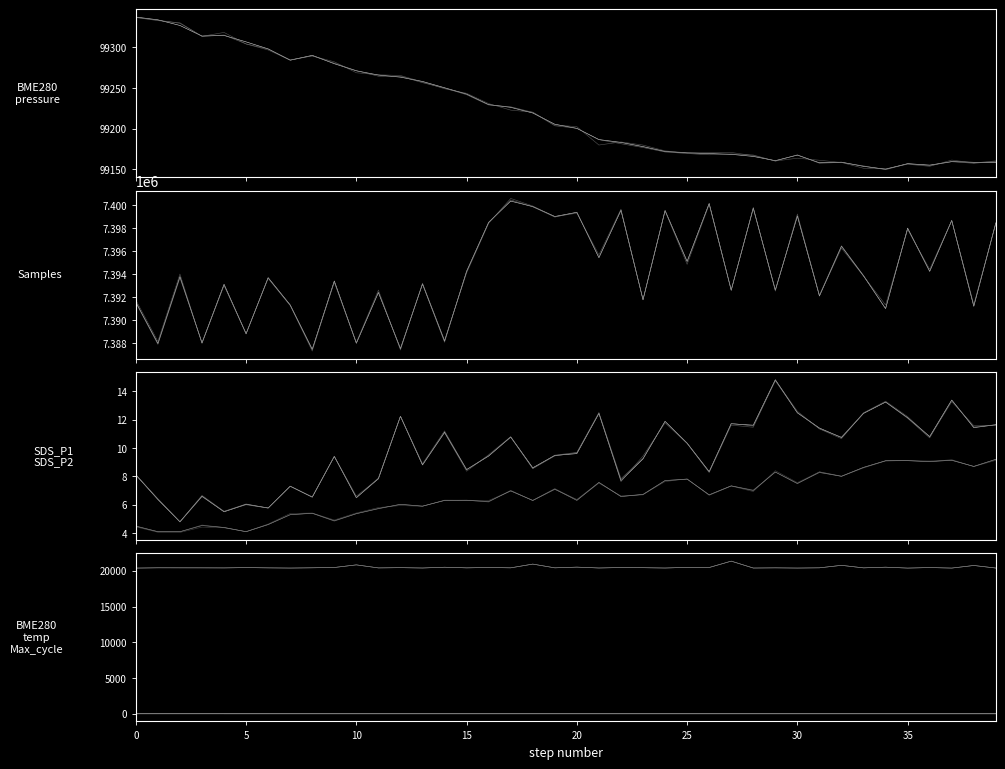

What is the difference between the highest and lowest values at 35?

7391329.7